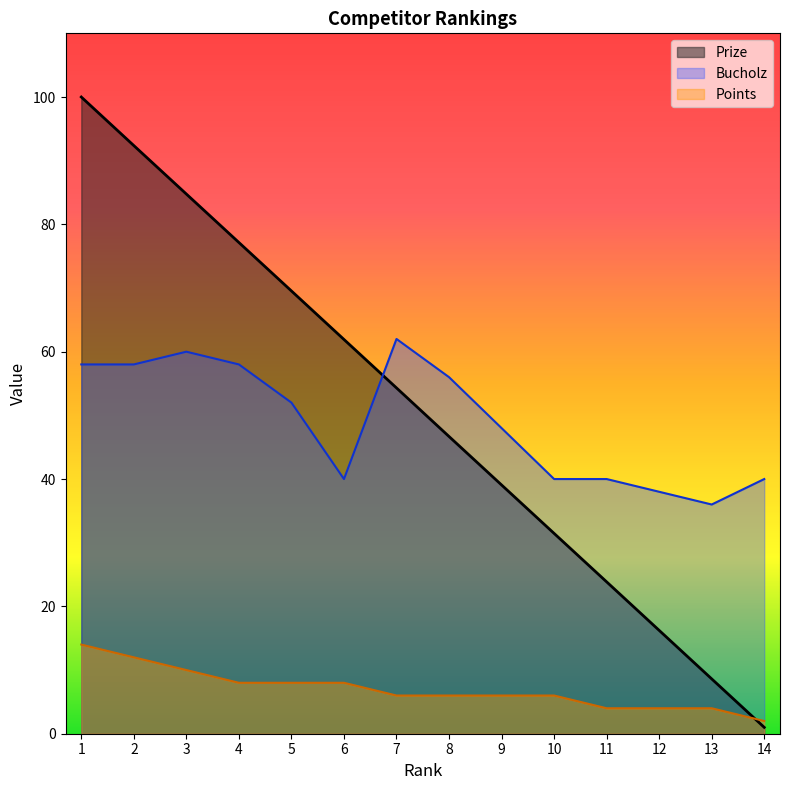

Which series has the largest range (max minus min)?

Prize